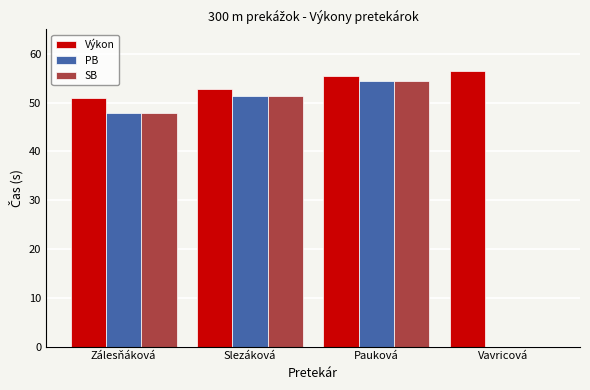

The value of SB at Vavricová is -21.4. True or false?

False